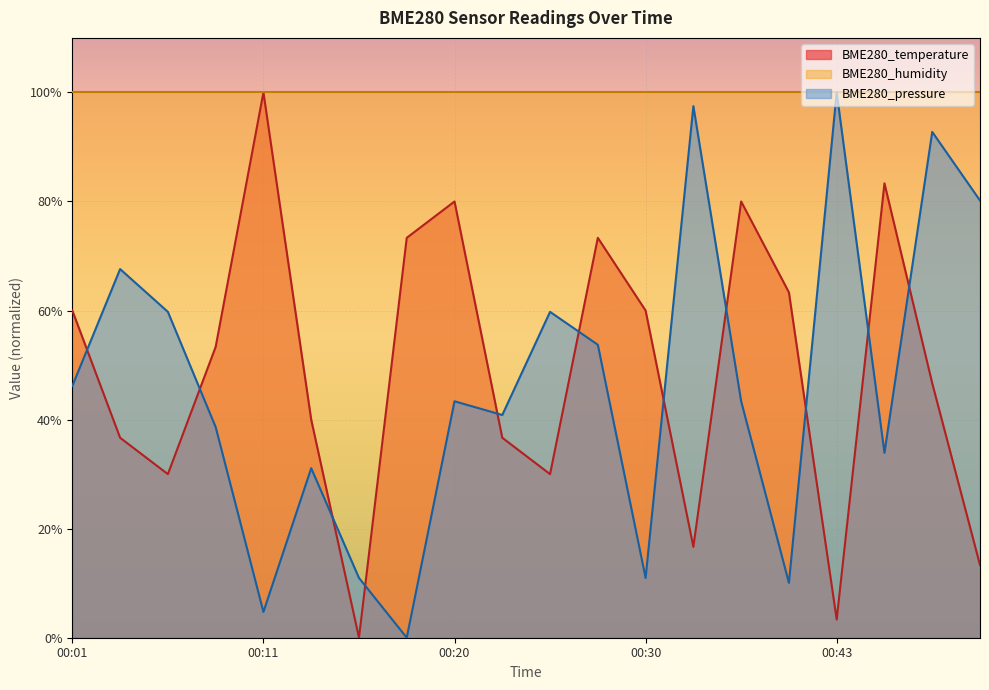

How many times do BME280_pressure and BME280_temperature cross each other?

11